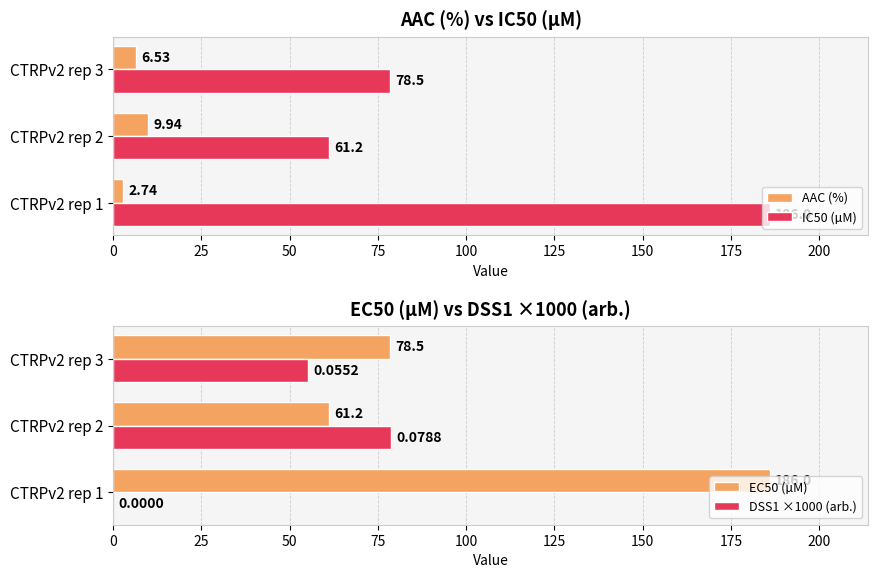

What value does the DSS1 ×1000 (arb.) series have at CTRPv2 rep 3?

55.2